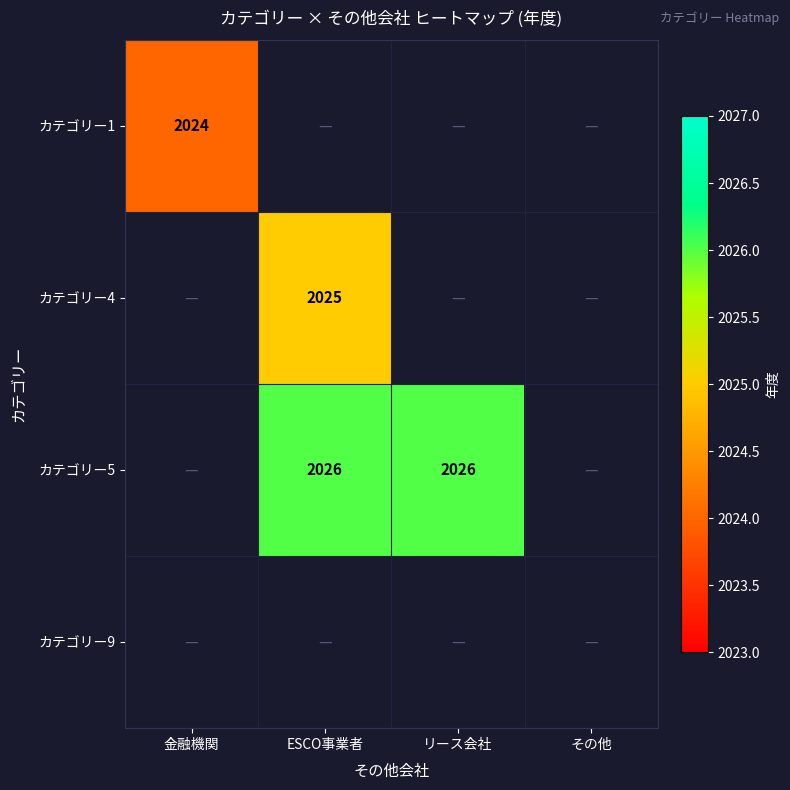

Is it true that カテゴリー5 equals 2026 at リース会社?

True